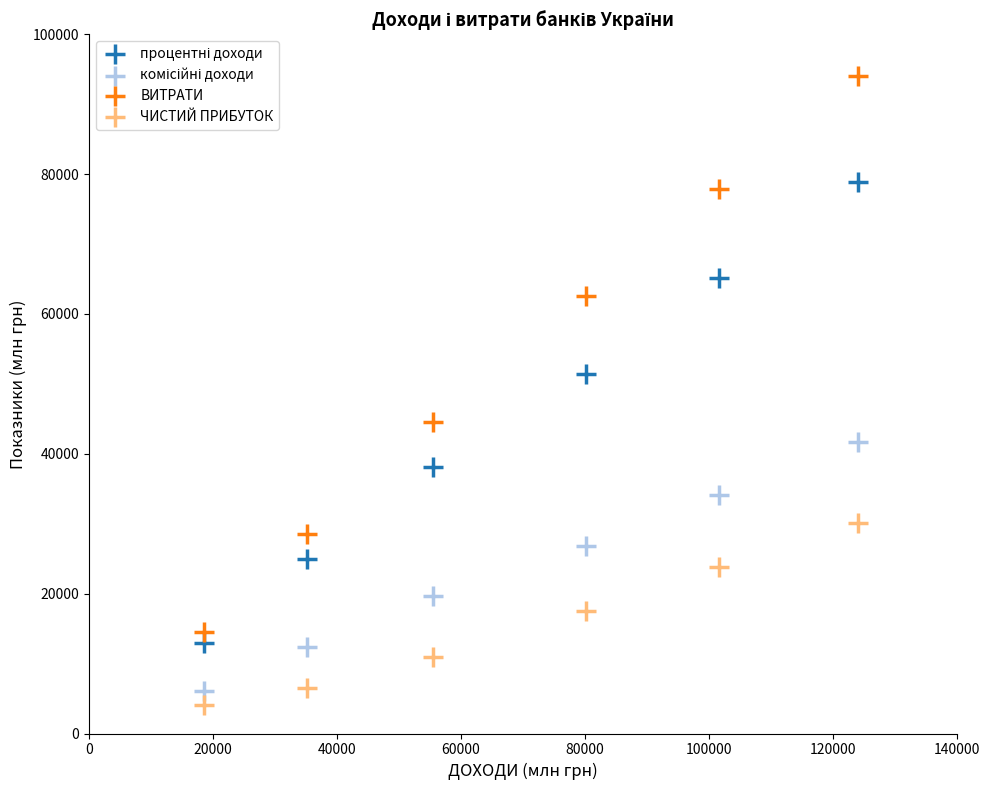

Which series contains the lowest Y value?

ЧИСТИЙ ПРИБУТОК